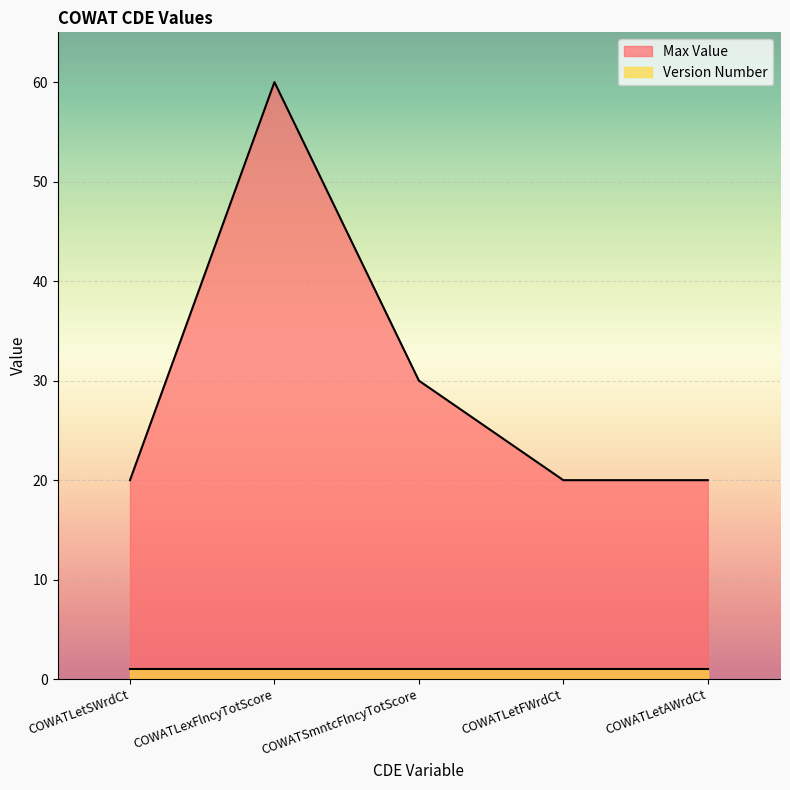

Which category has the lowest value across all series?

COWATLetSWrdCt